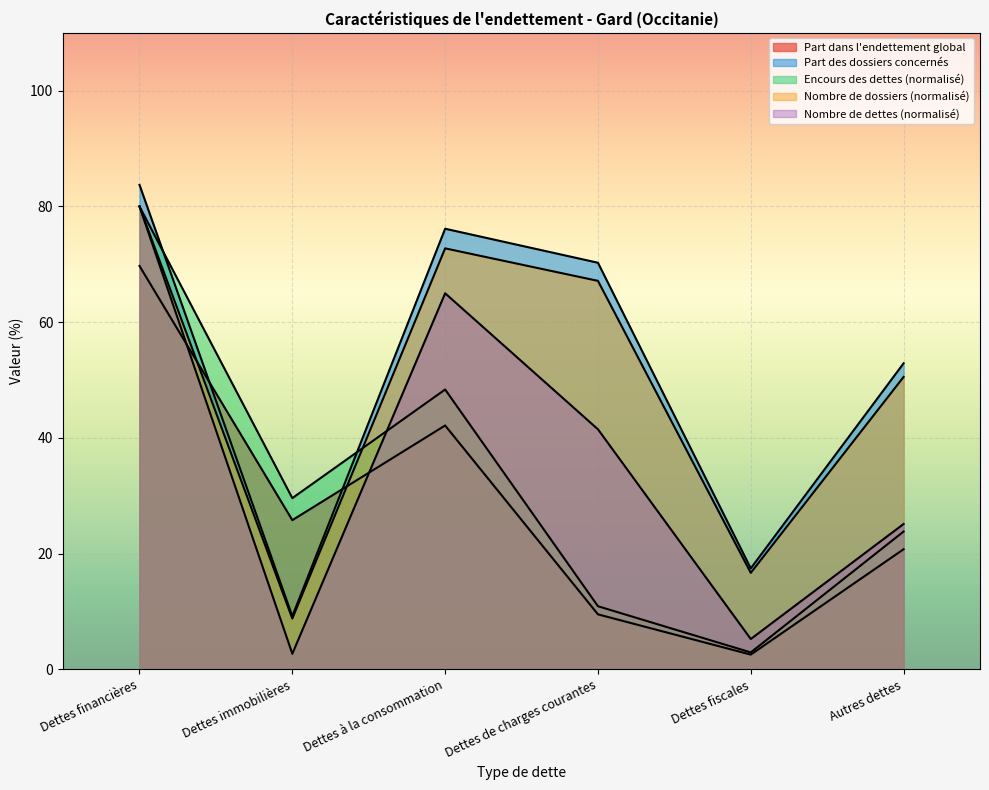

How many values in the Nombre de dossiers traités series exceed 70?

3